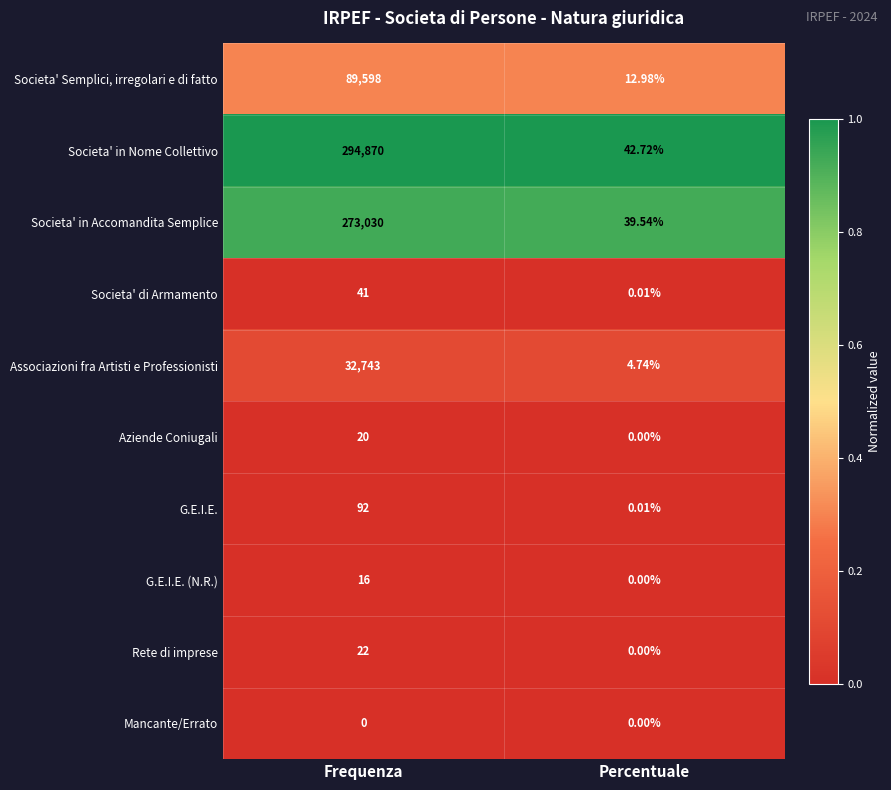

Rank the series by their maximum value, from highest to lowest.

Societa' in Nome Collettivo, Societa' in Accomandita Semplice, Societa' Semplici, irregolari e di fatto, Associazioni fra Artisti e Professionisti, G.E.I.E., Societa' di Armamento, Rete di imprese, Aziende Coniugali, G.E.I.E. (N.R.), Mancante/Errato